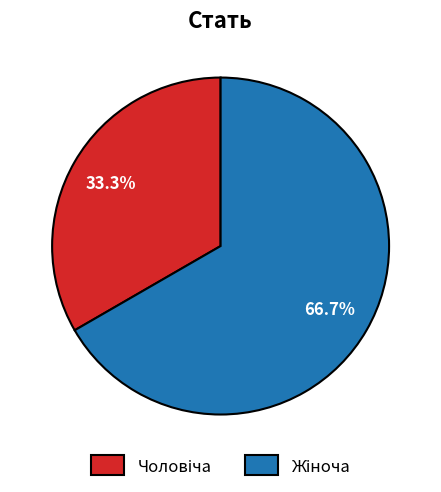

Is there a majority slice in this chart?

Yes